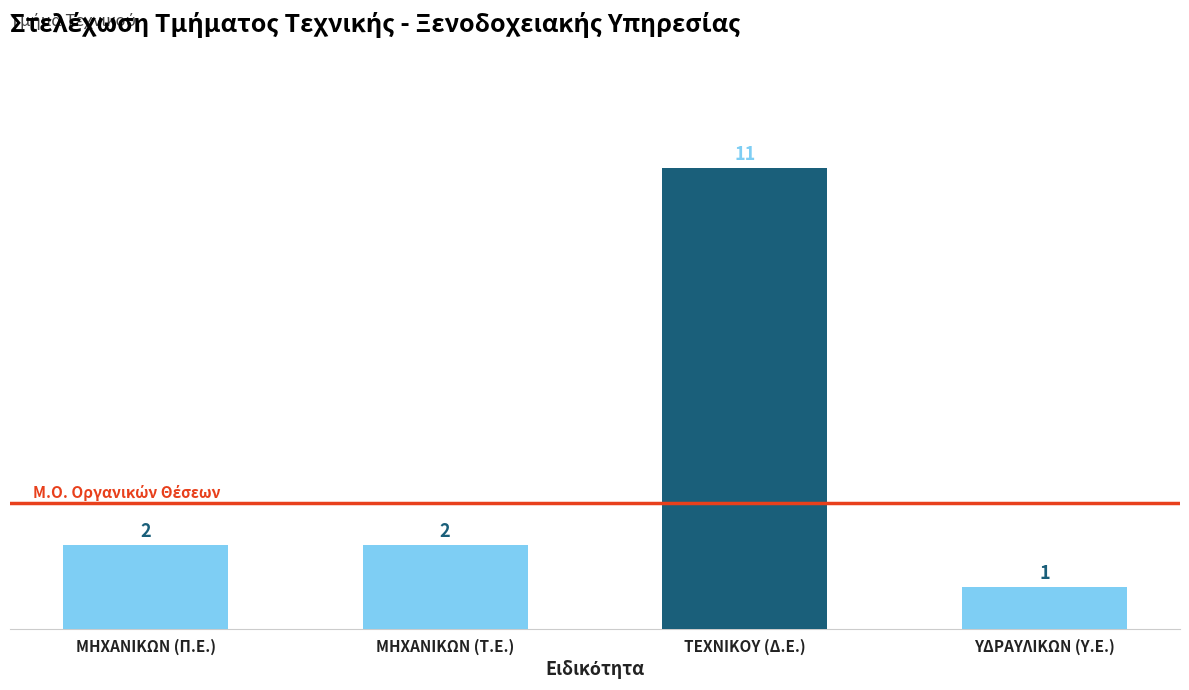

Are the bars horizontal?

No